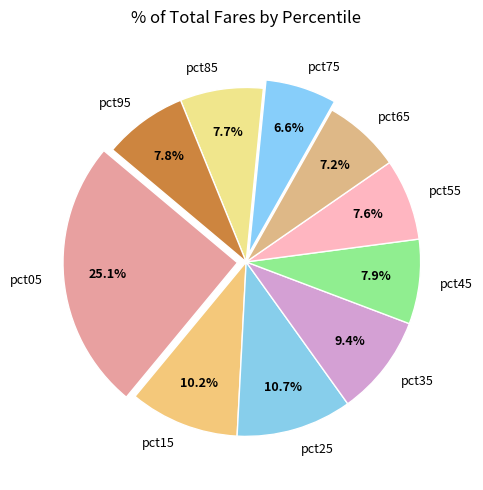

How much of the chart is everything except pct75?

93.4%